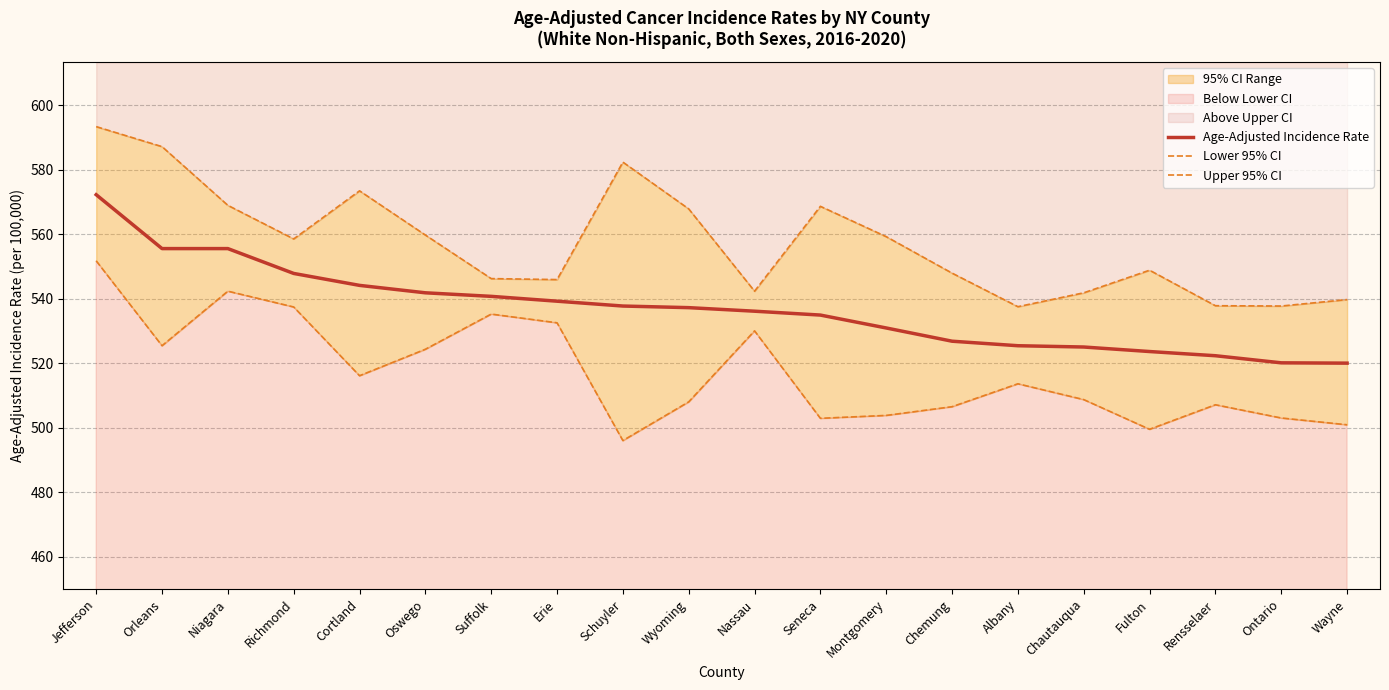

True or false: Age-Adjusted Incidence Rate and Upper 95% CI intersect in this chart.

False